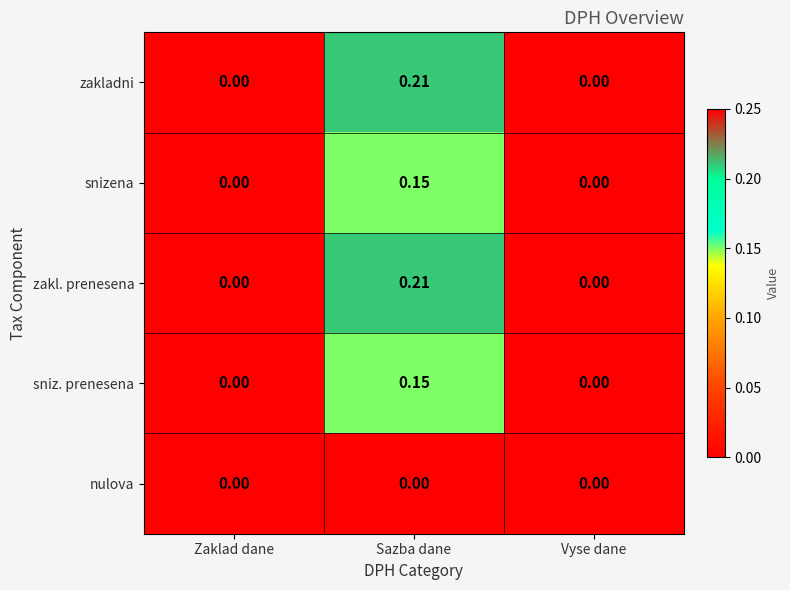

At which category is the sum across all series the highest?

Sazba dane